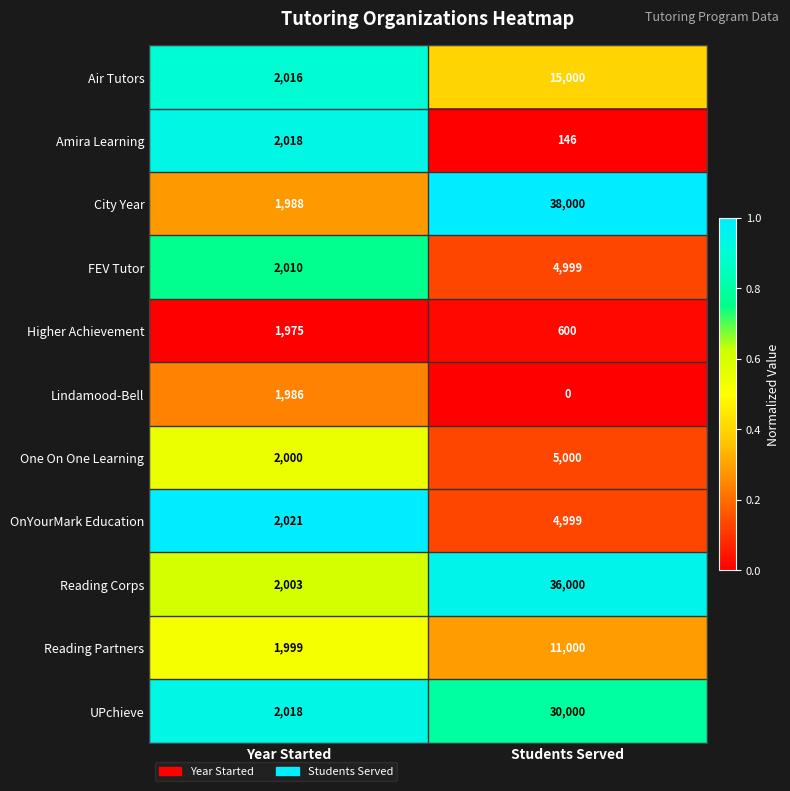

Count the number of data series in this chart.

11